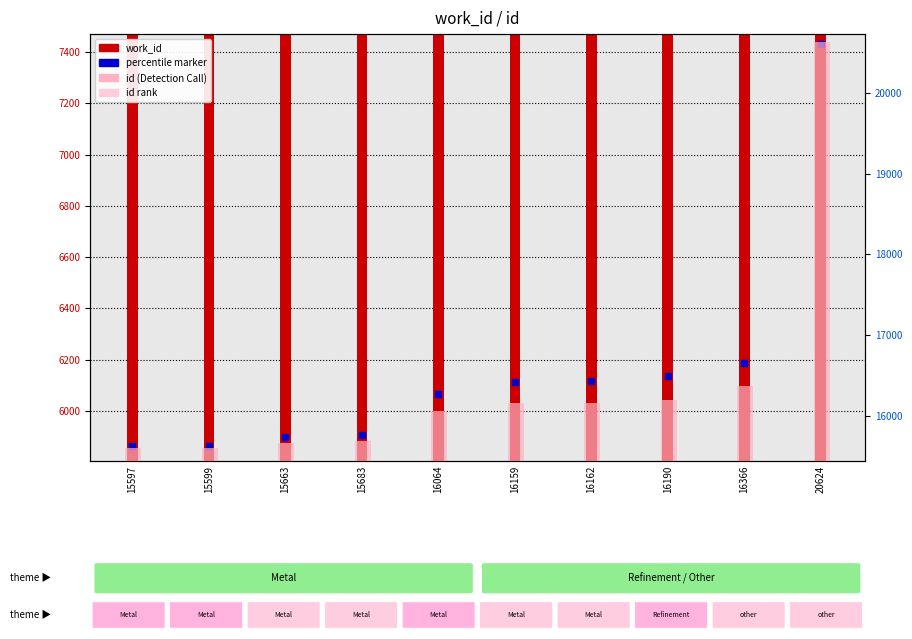

How many values in the work_id series exceed 6116?

4